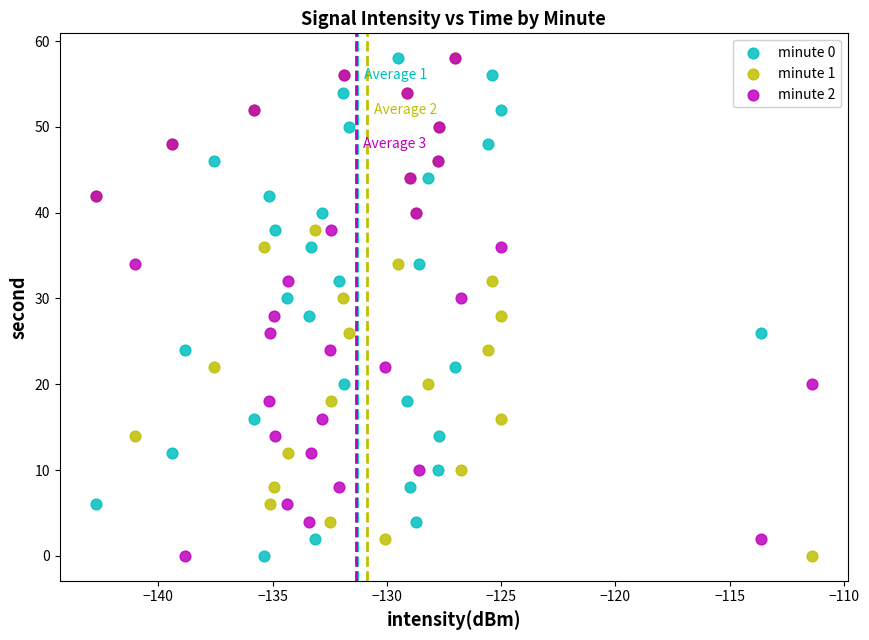

What are all the series names shown in the legend?

minute 0, minute 1, minute 2